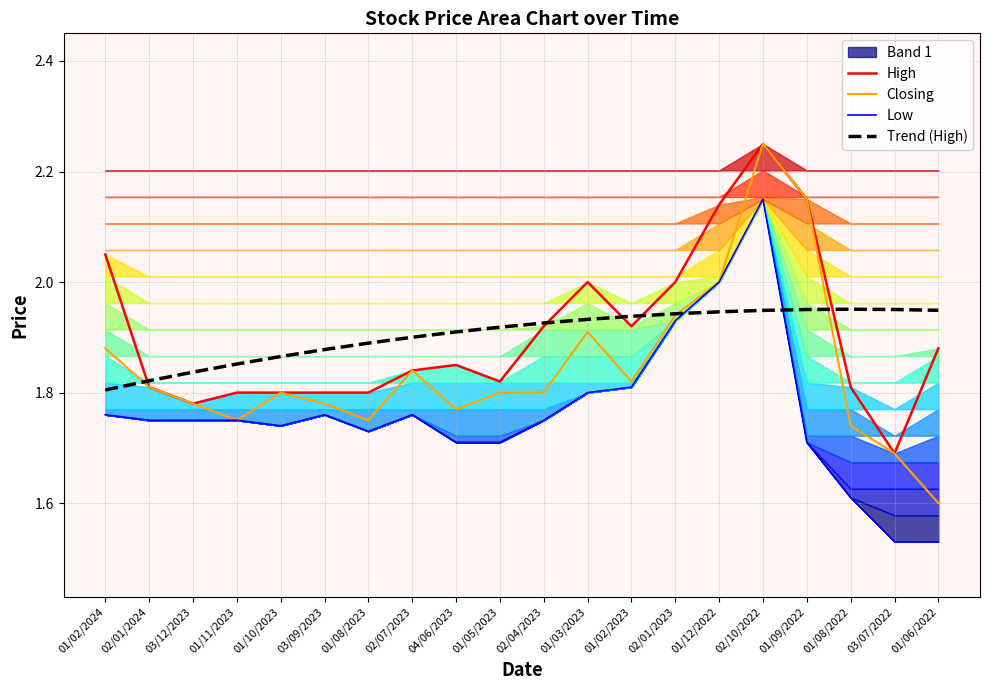

What is the difference between the Low values at 01/03/2023 and 03/07/2022?

0.3